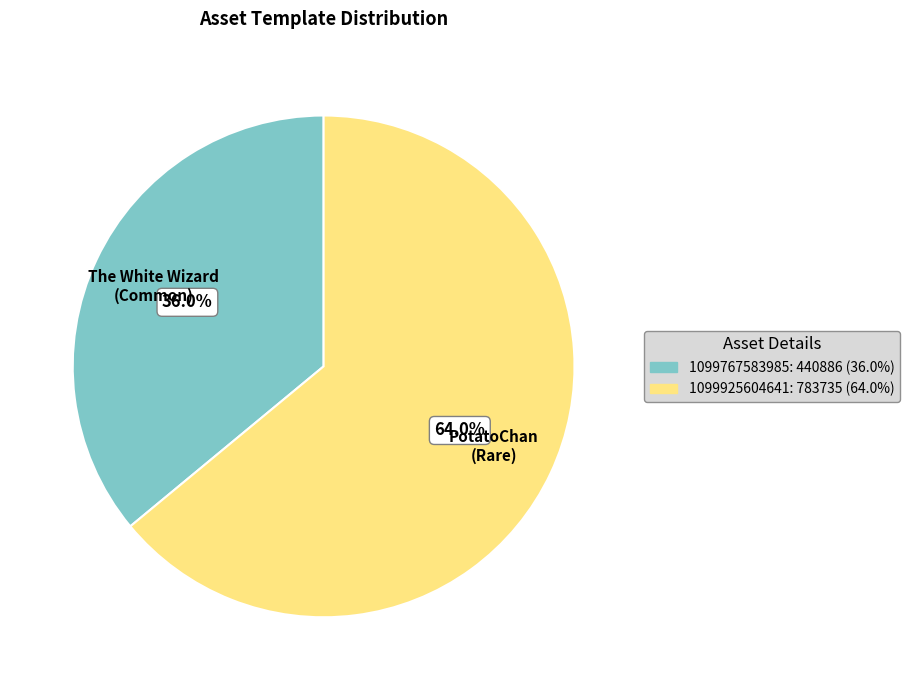

Do 1099925604641 and 1099767583985 together represent more than half of the pie?

Yes